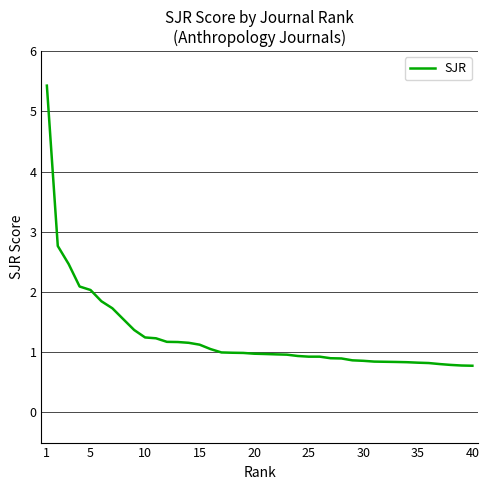

What is the smallest value displayed?

0.8